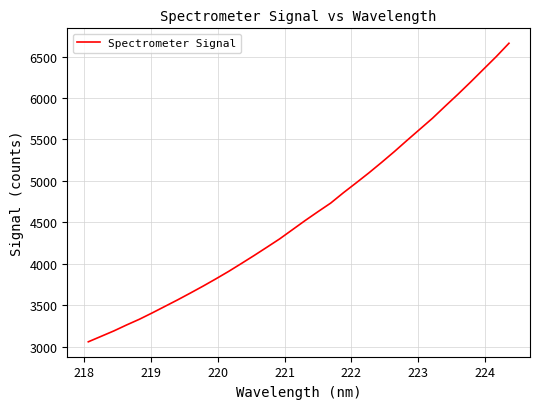

True or false: there are more than 0 points higher than both neighbors.

False